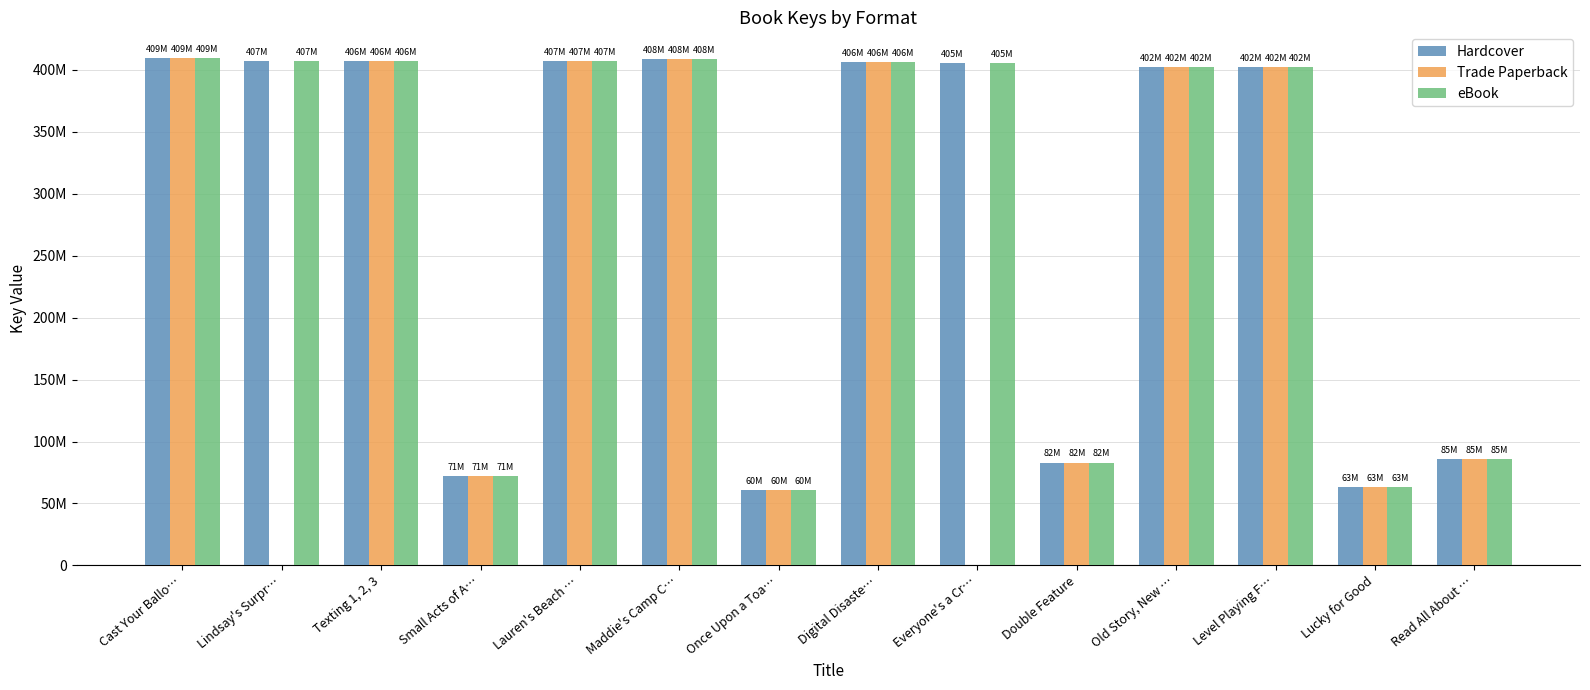

Are the bars horizontal?

No